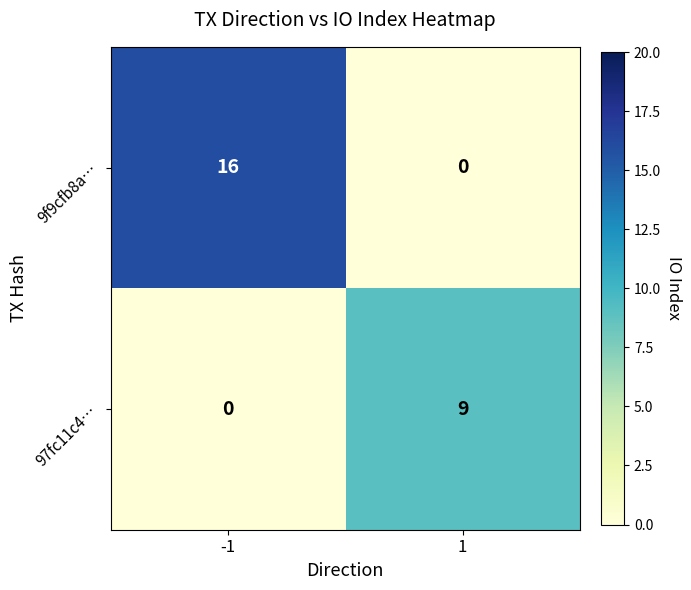

Which category has the highest value across all series?

-1